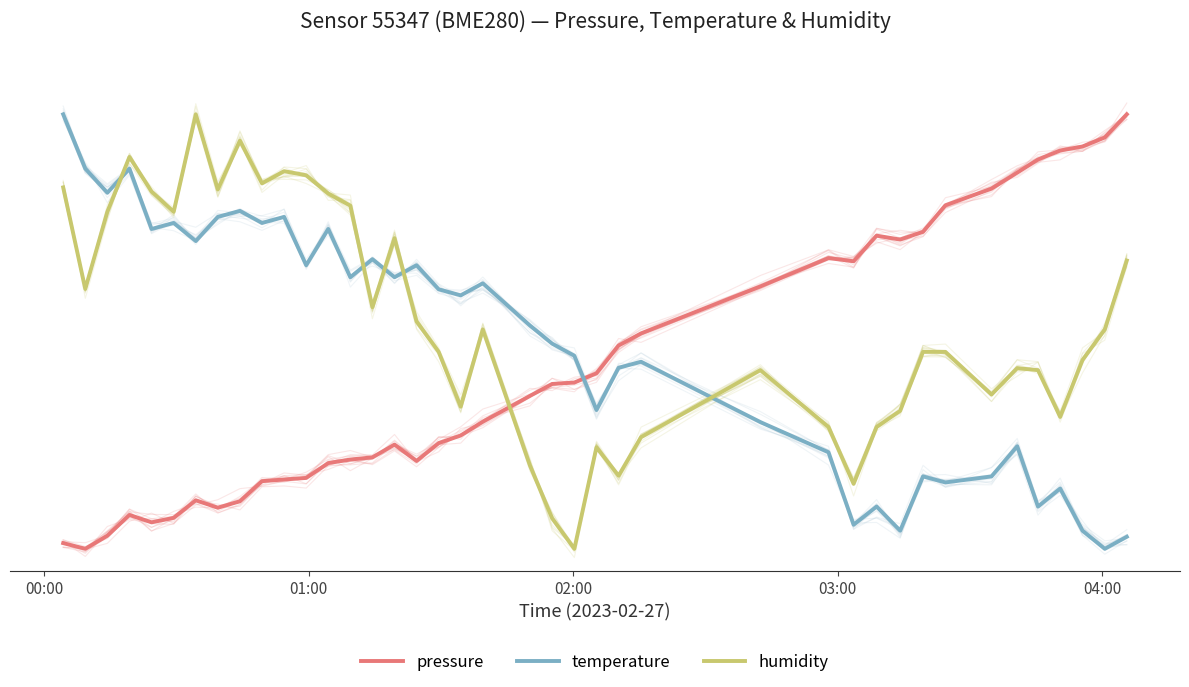

Reading left to right, transcribe all the data shown in this chart.

pressure: 0.0	0.0	0.0	0.1	0.1	0.1	0.1	0.1	0.1	0.2	0.2	0.2	0.2	0.2	0.2	0.2	0.2	0.2	0.3	0.3	0.4	0.4	0.4	0.4	0.5	0.5	0.6	0.7	0.7	0.7	0.7	0.7	0.8	0.8	0.9	0.9	0.9	0.9	0.9	1.0
temperature: 1.0	0.9	0.8	0.9	0.7	0.8	0.7	0.8	0.8	0.8	0.8	0.7	0.7	0.6	0.7	0.6	0.7	0.6	0.6	0.6	0.5	0.5	0.4	0.3	0.4	0.4	0.3	0.2	0.1	0.1	0.0	0.2	0.2	0.2	0.2	0.1	0.1	0.0	0.0	0.0
humidity: 0.8	0.6	0.8	0.9	0.8	0.8	1.0	0.8	0.9	0.8	0.9	0.9	0.8	0.8	0.6	0.7	0.5	0.5	0.3	0.5	0.2	0.1	0.0	0.2	0.2	0.3	0.4	0.3	0.1	0.3	0.3	0.5	0.5	0.4	0.4	0.4	0.3	0.4	0.5	0.7